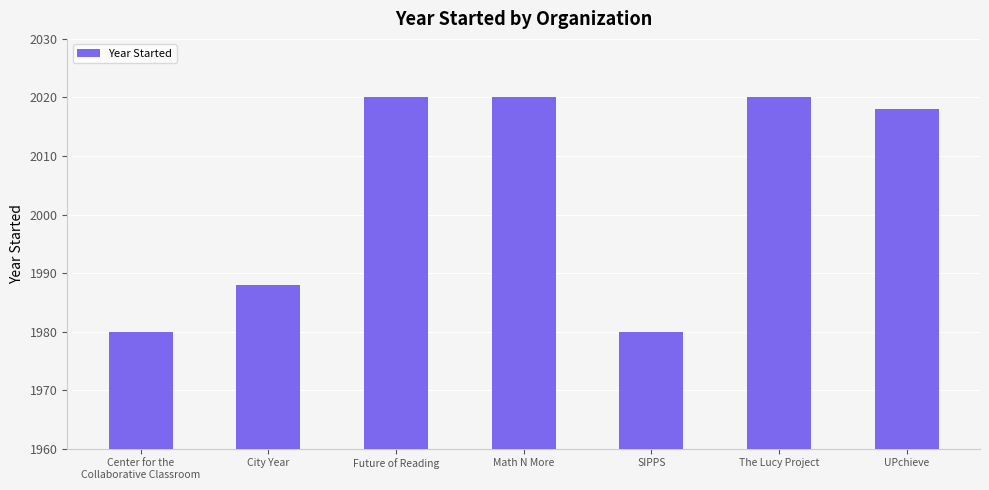

Reading left to right, list all the values displayed in this chart.

1980	1988	2020	2020	1980	2020	2018